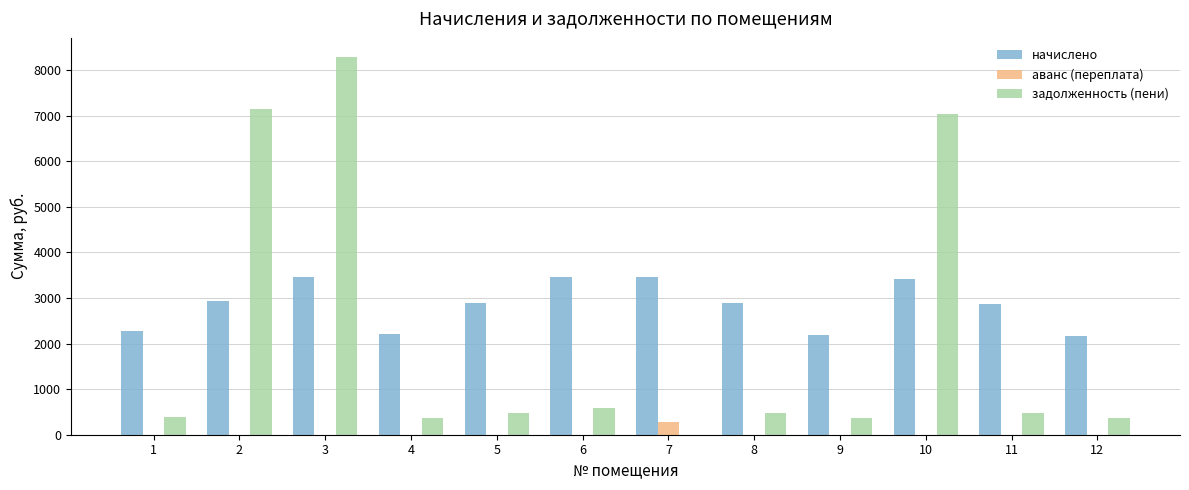

How many distinct data groups are displayed?

3